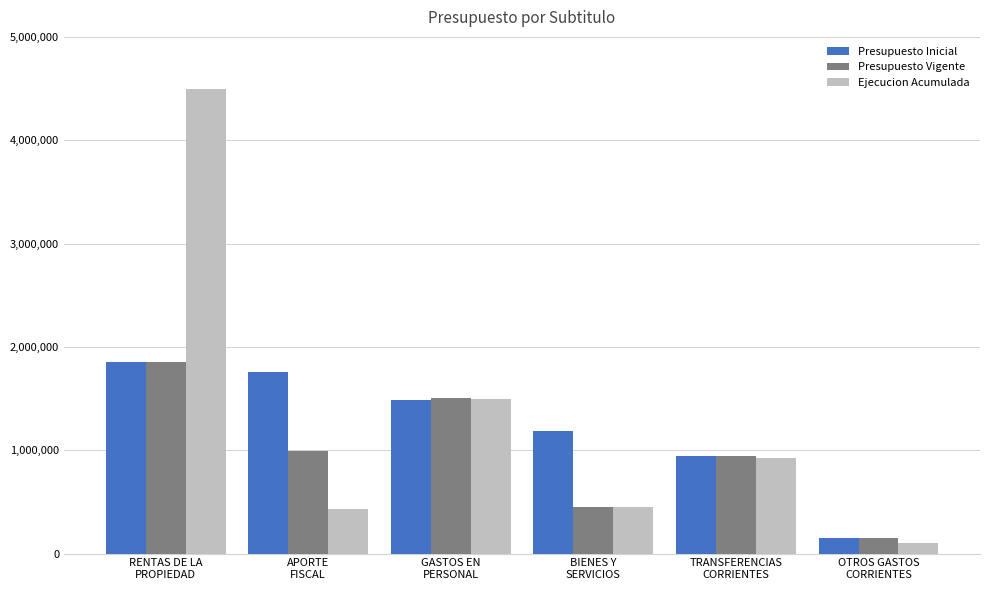

What is the greatest value displayed?

4498495